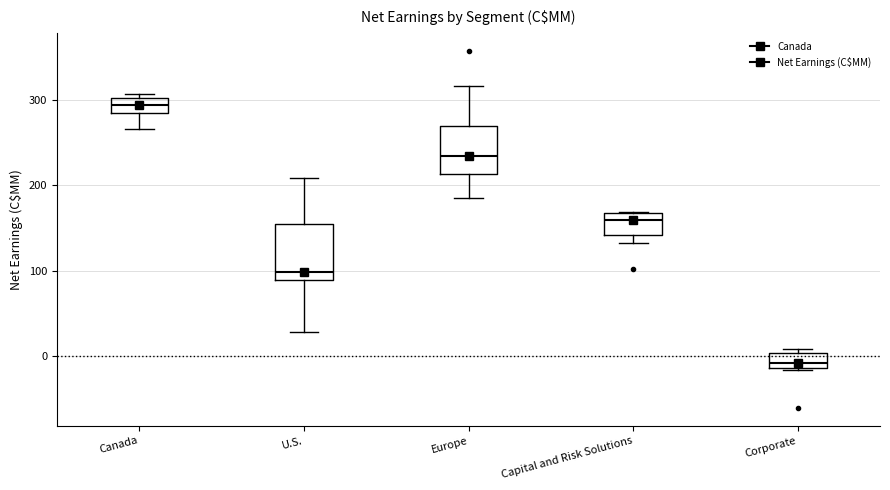

Where is the lower edge of the box for Corporate on the y-axis? The values are not printed on the chart, so give them approximately, as read against the axis.

-10